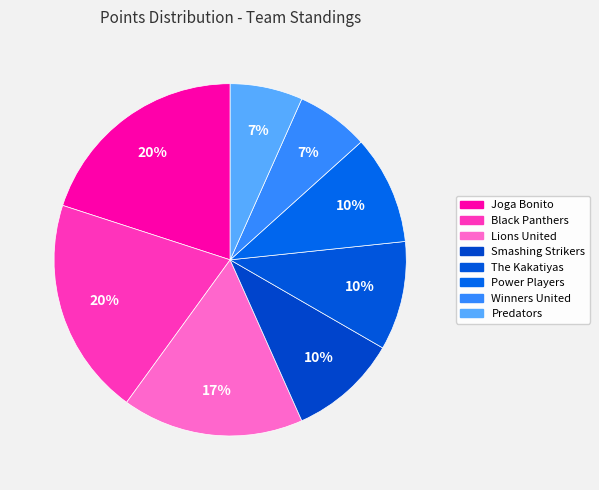

What portion of the pie excludes Winners United?

93.3%